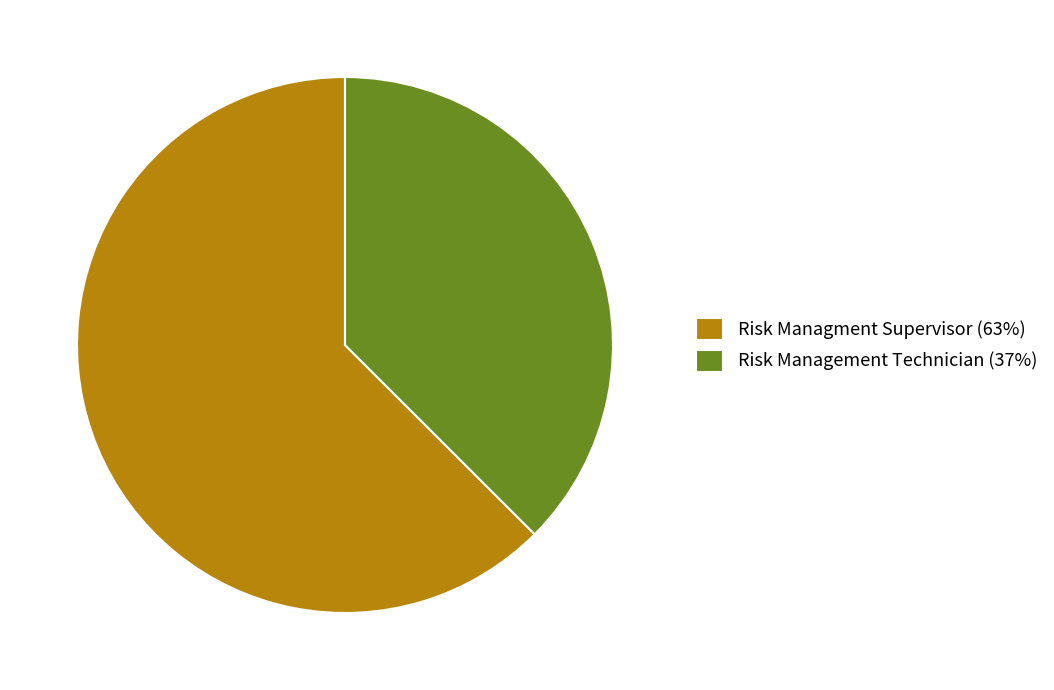

What is the ratio of the value at Risk Management Technician to the value at Risk Managment Supervisor?

0.6